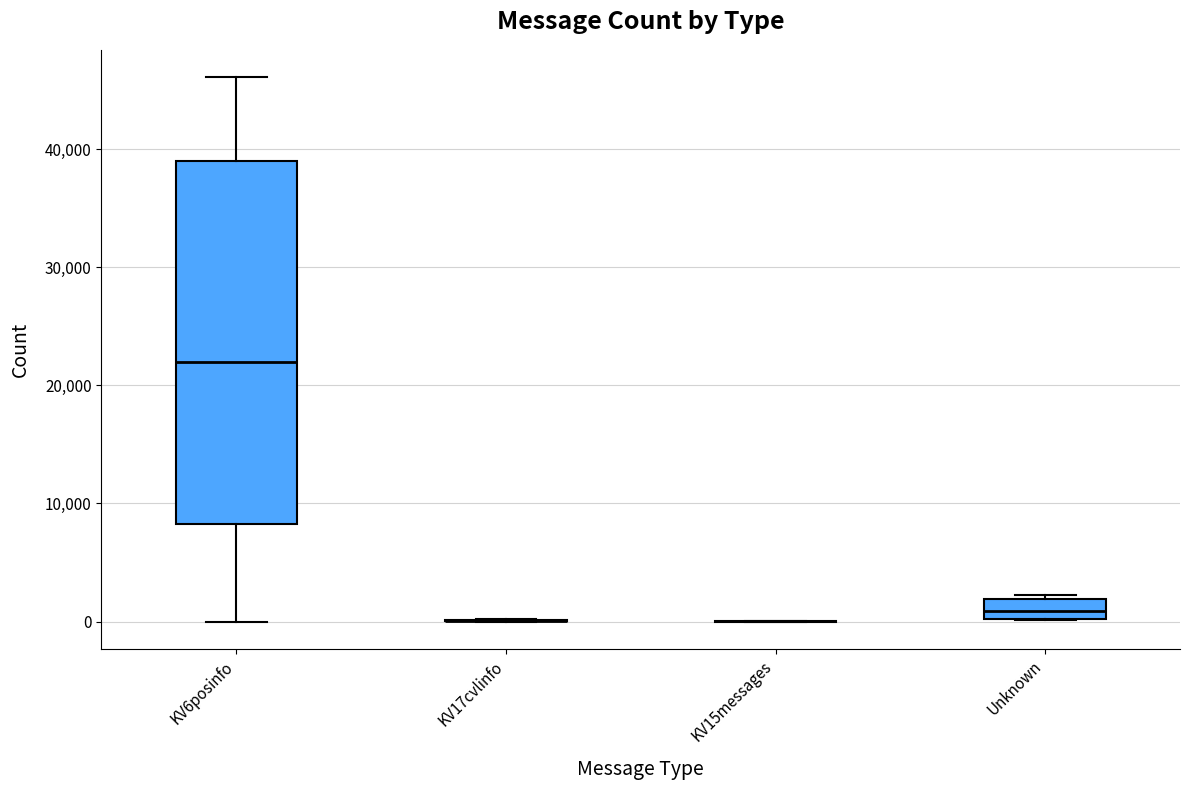

Reading left to right, read every box against the y-axis: the position of its median line, the range the box covers, and the ends of its whiskers. The values are not printed on the chart, so give them approximately, as read against the axis.

KV6posinfo: median 22000, box 8000 to 39000, whiskers 0 to 46000
KV17cvlinfo: box collapsed to a line at 0, whiskers 0 to 0
KV15messages: box collapsed to a line at 0, whiskers 0 to 0
Unknown: median 1000, box 0 to 2000, whiskers 0 to 2000 (just above the box's upper edge)